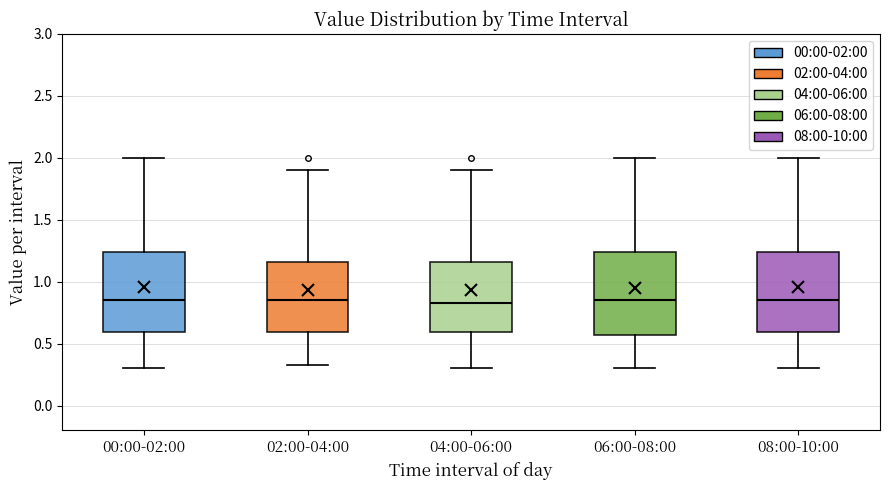

Where is the lower edge of the box for 00:00-02:00 on the y-axis? The values are not printed on the chart, so give them approximately, as read against the axis.

0.60